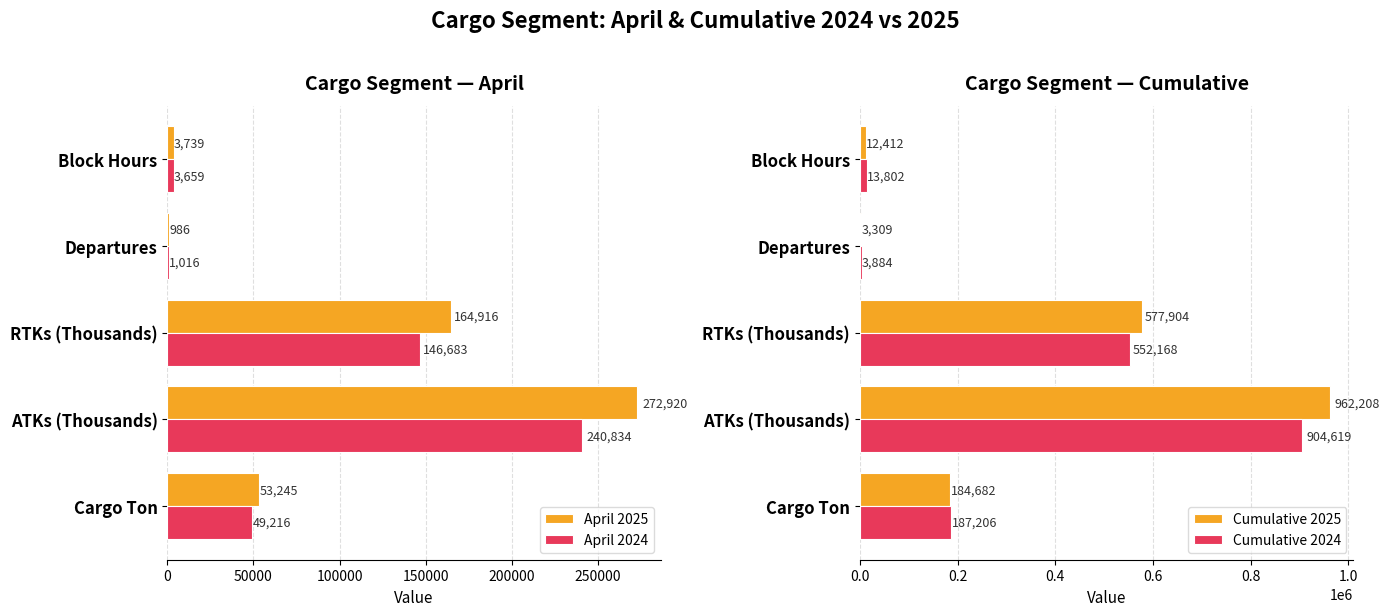

List the labels in order of April 2025 value, largest first.

ATKs (Thousands), RTKs (Thousands), Cargo Ton, Block Hours, Departures